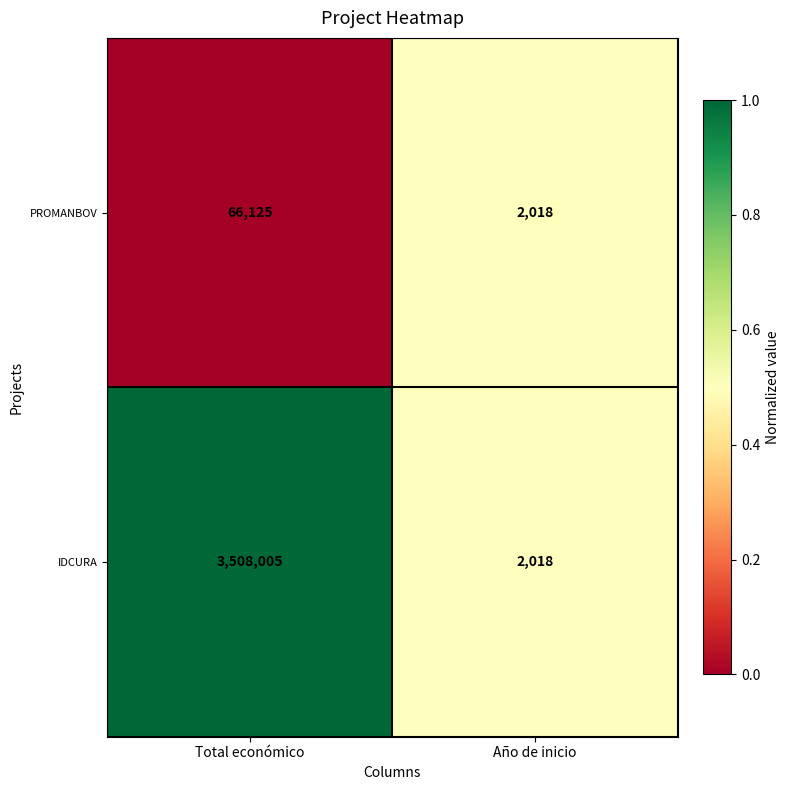

What is the sum of the PROMANBOV values at Total económico and Año de inicio?

68143